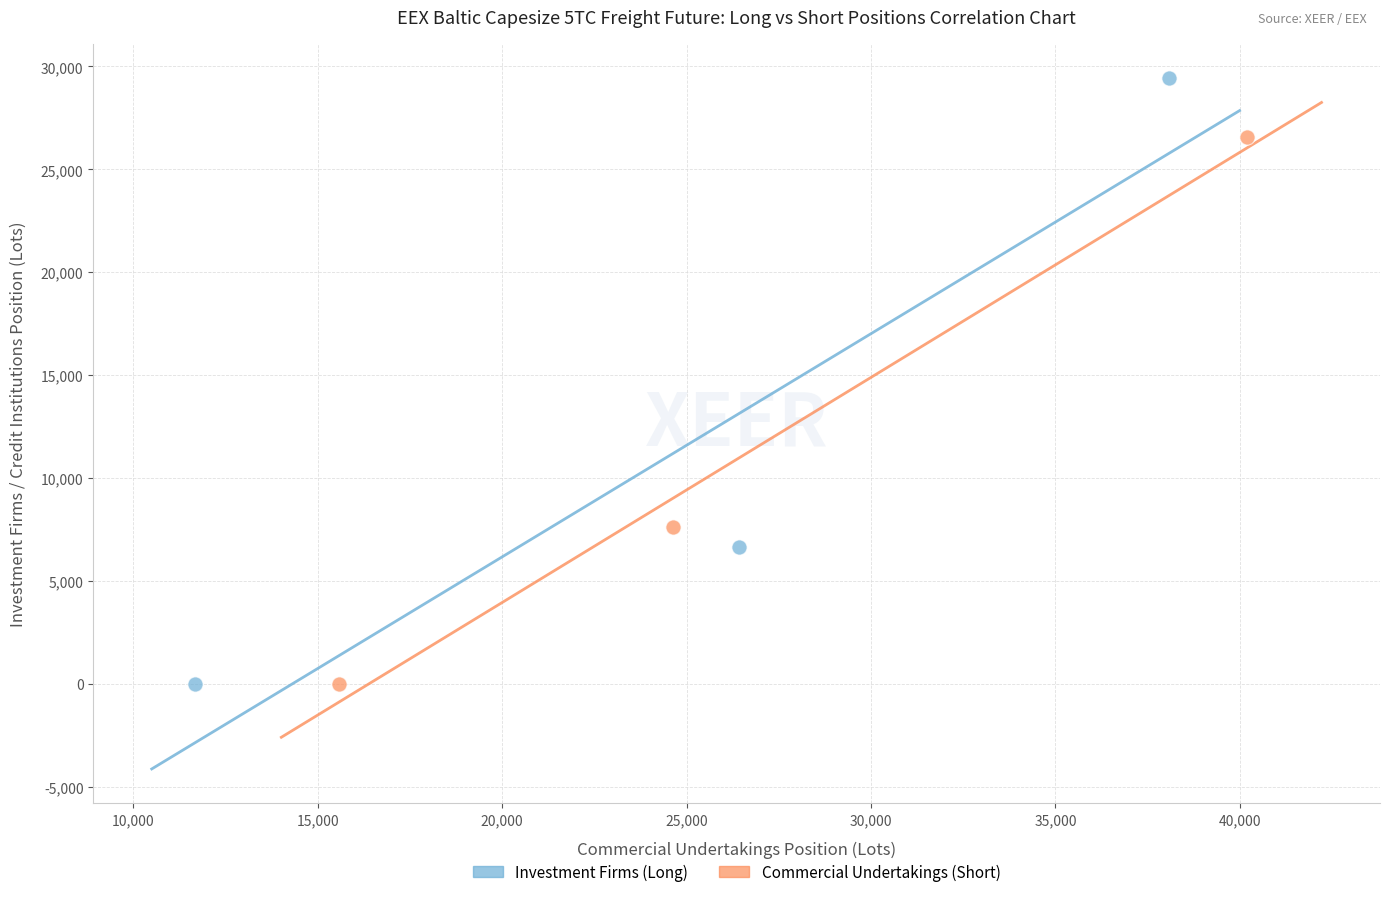

Which series reaches the maximum Y coordinate?

Investment Firms (Long)